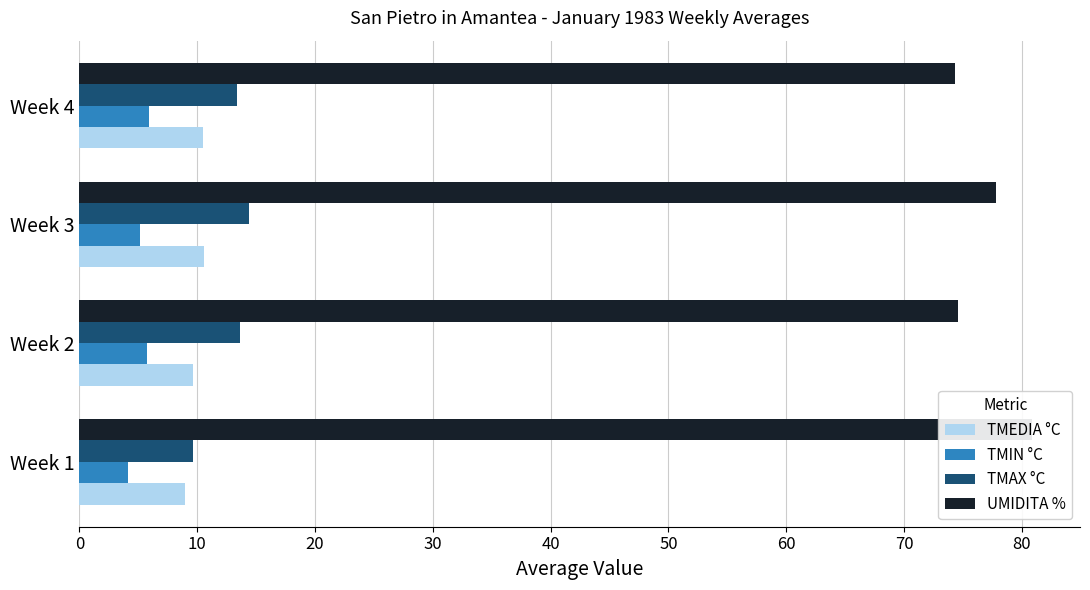

Rank the series at Week 2 from lowest to highest value.

TMIN °C, TMEDIA °C, TMAX °C, UMIDITA %